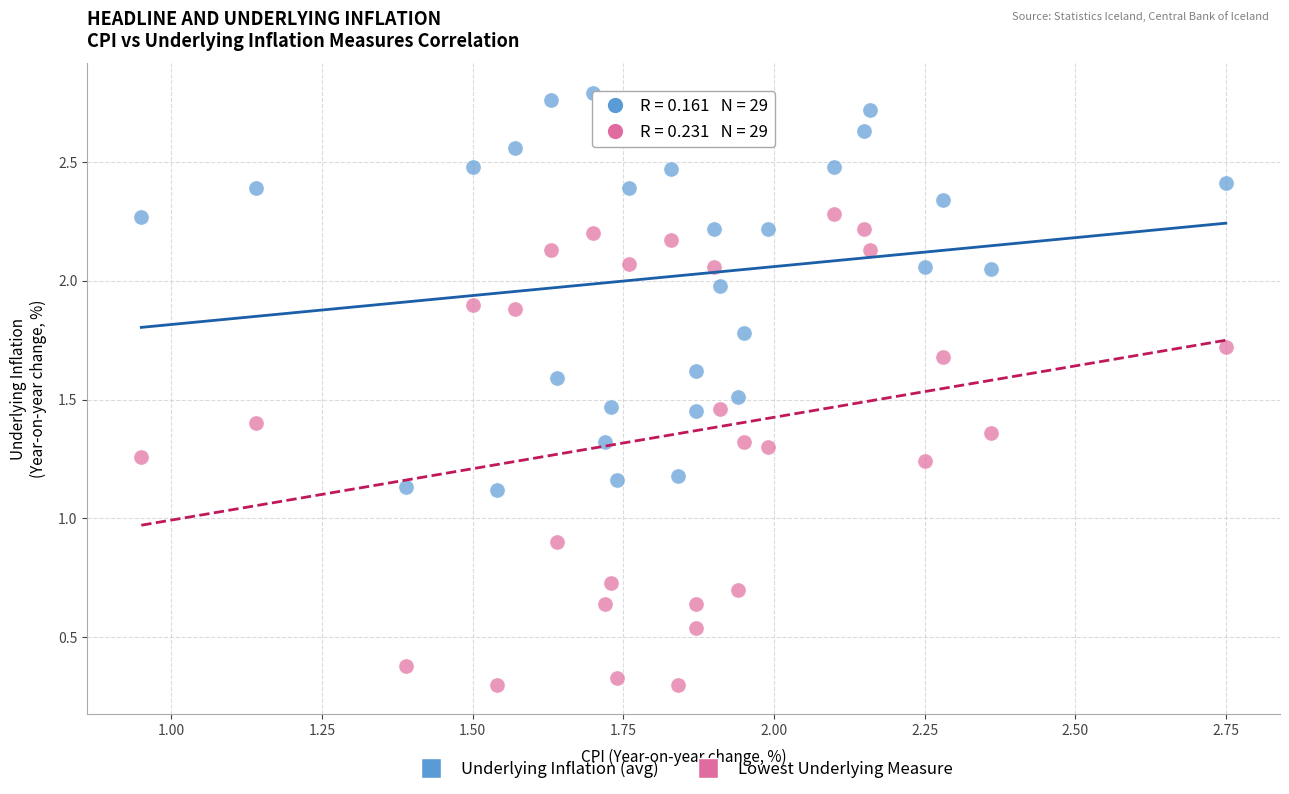

What is the X range (max minus min) for the scatter plot?

1.8